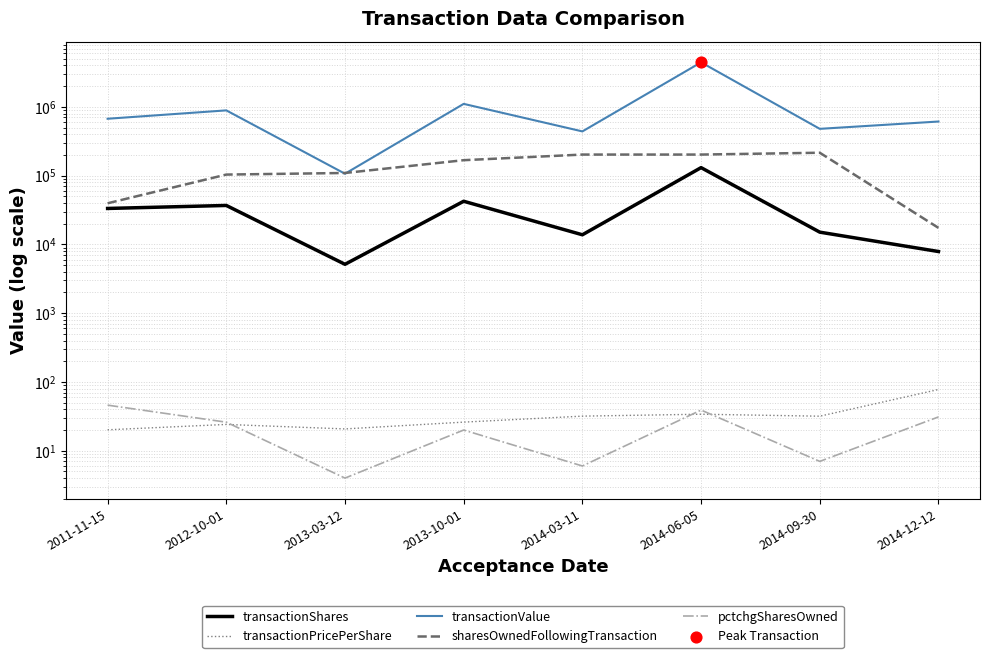

What are all the series names shown in the legend?

transactionShares, transactionPricePerShare, transactionValue, sharesOwnedFollowingTransaction, pctchgSharesOwned